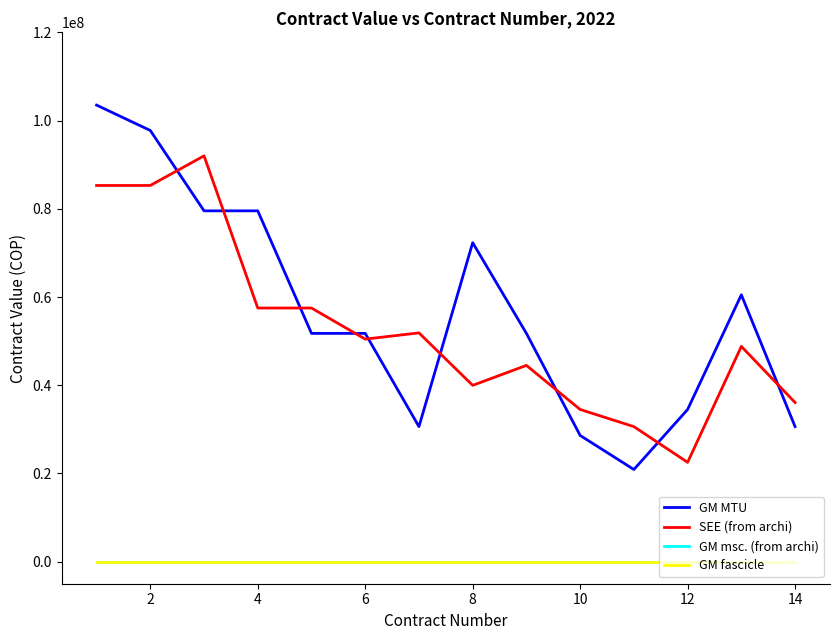

What is the lowest value of the GM MTU series?

20895500